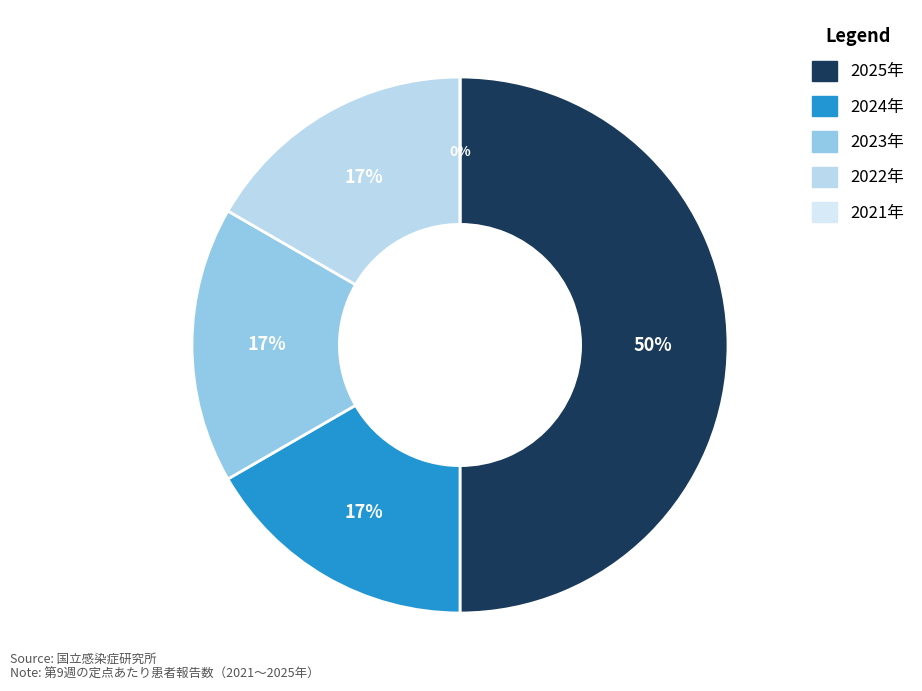

What percentage is the 2022年 slice, to the nearest percent?

17%